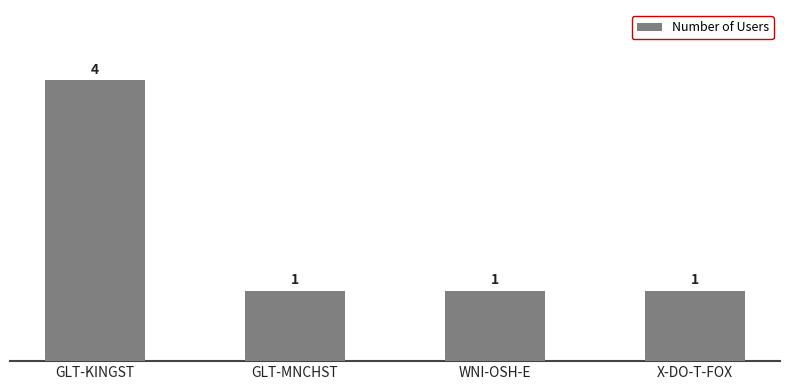

True or false: the data shows 1 at GLT-MNCHST.

True